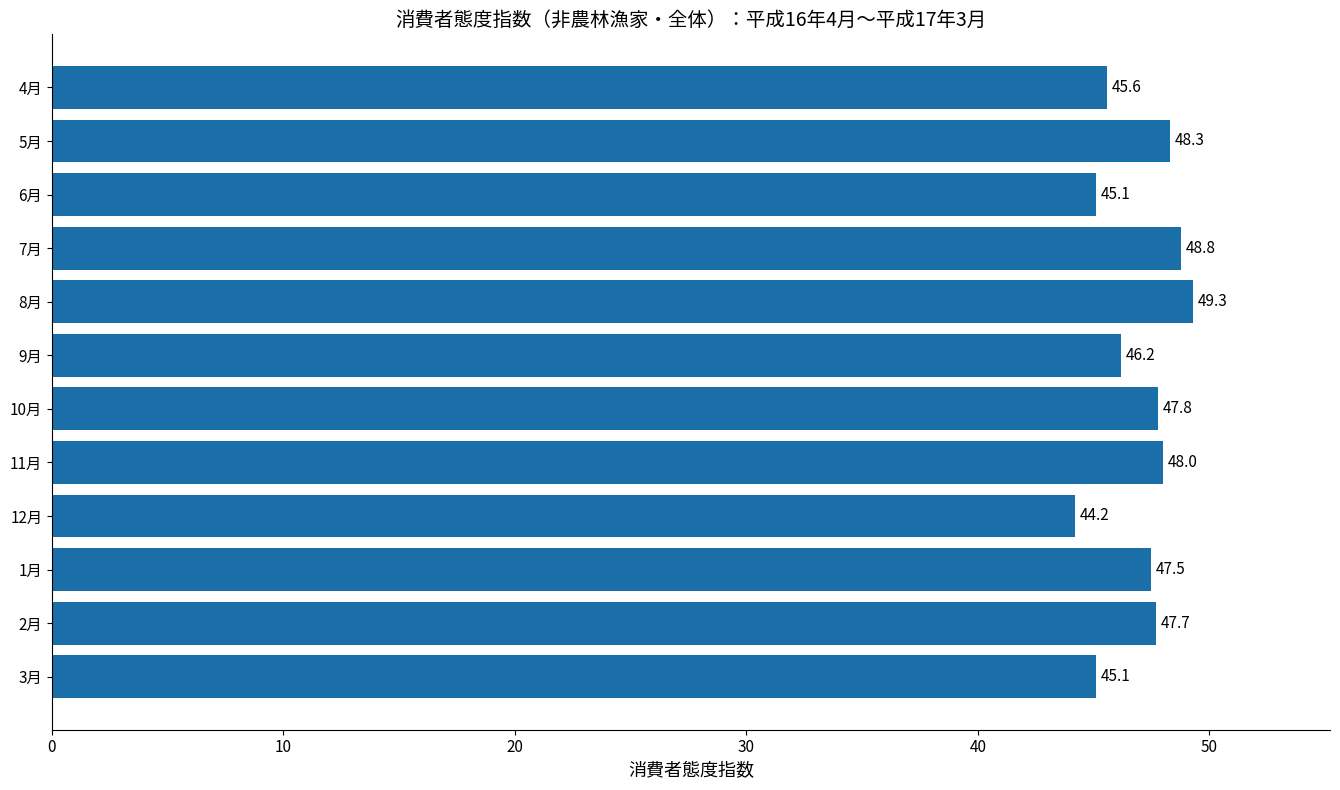

What is the ratio of the value at 2月 to the value at 8月?

1.0